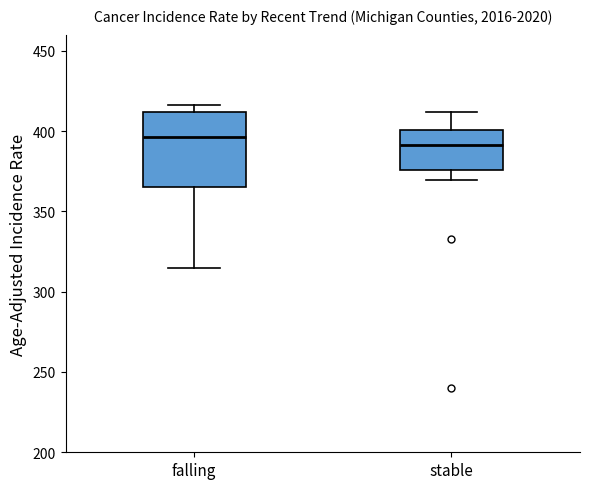

Which box is the tallest, from its lower edge to its upper edge?

falling